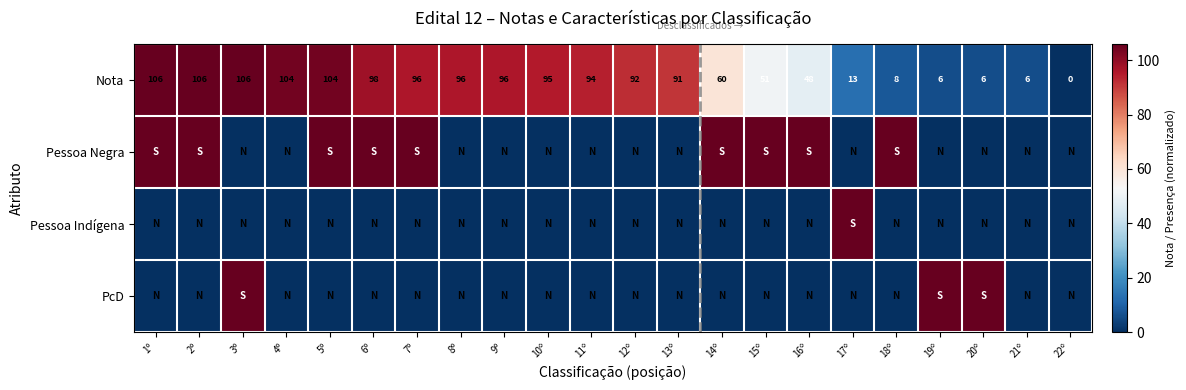

What is the difference between the maximum and minimum values in the Nota series?

106